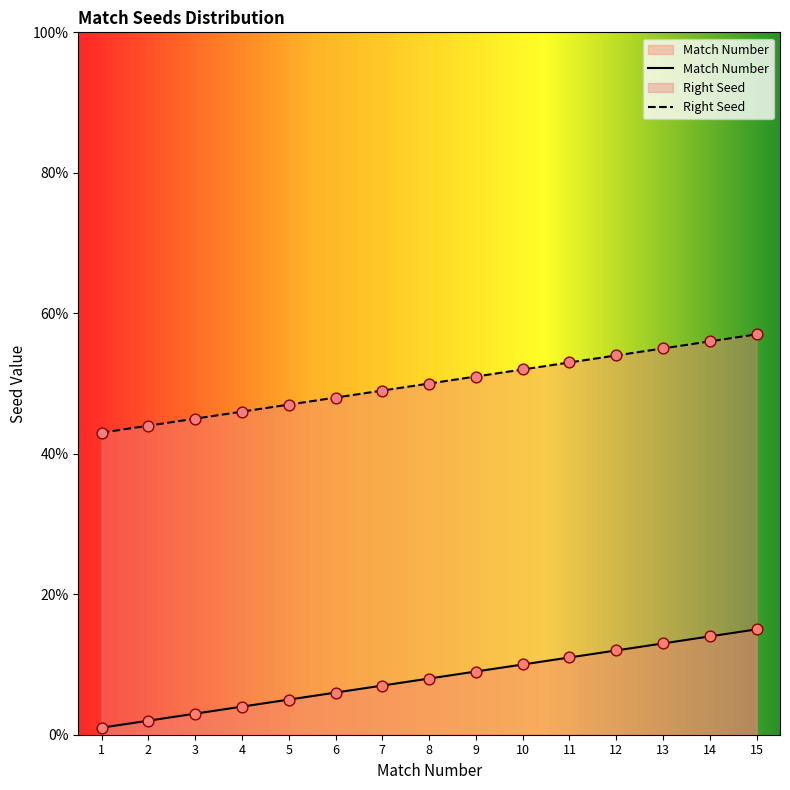

Which series contains the highest Y value?

Right Seed